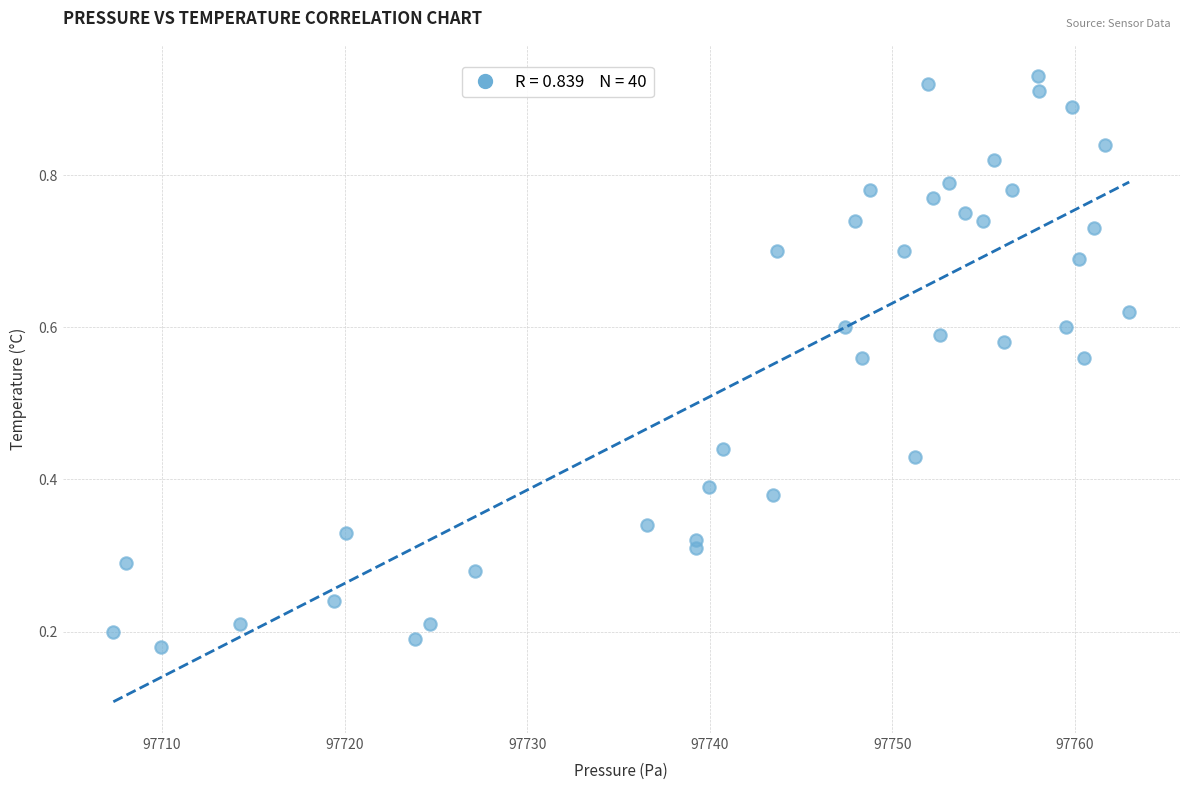

What is the range of X values (max minus min)?

55.6